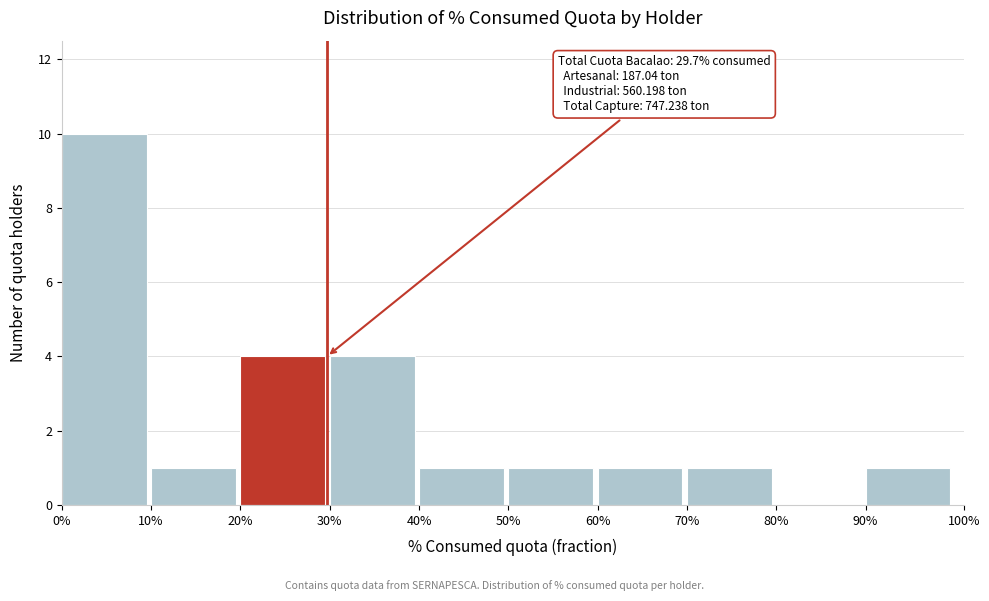

Reading left to right, transcribe all the data shown in this chart.

0%=10	10%=1	20%=4	30%=4	40%=1	50%=1	60%=1	70%=1	80%=0	90%=1